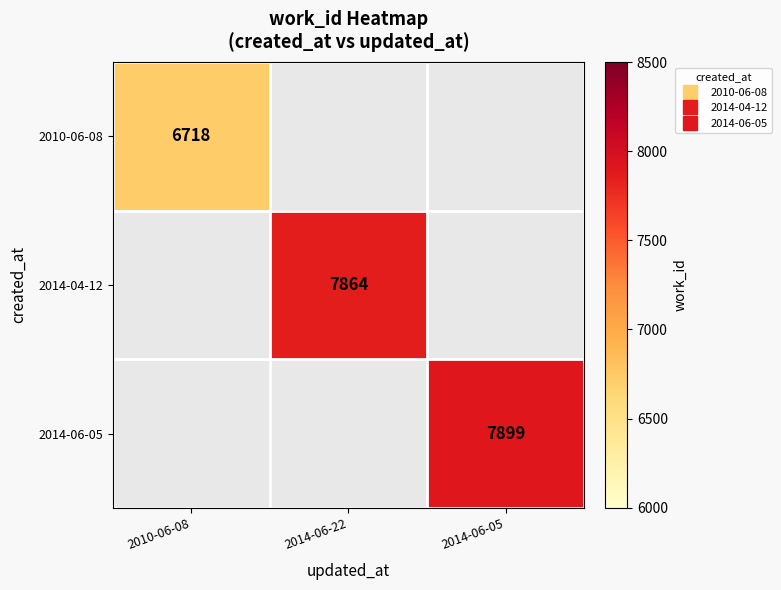

True or false: 2014-06-05 has a value of 7899.0 at 2014-06-05.

True